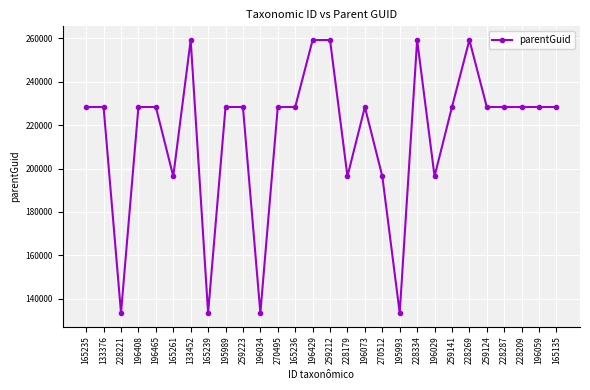

True or false: the data shows 119606 at 259212.

False